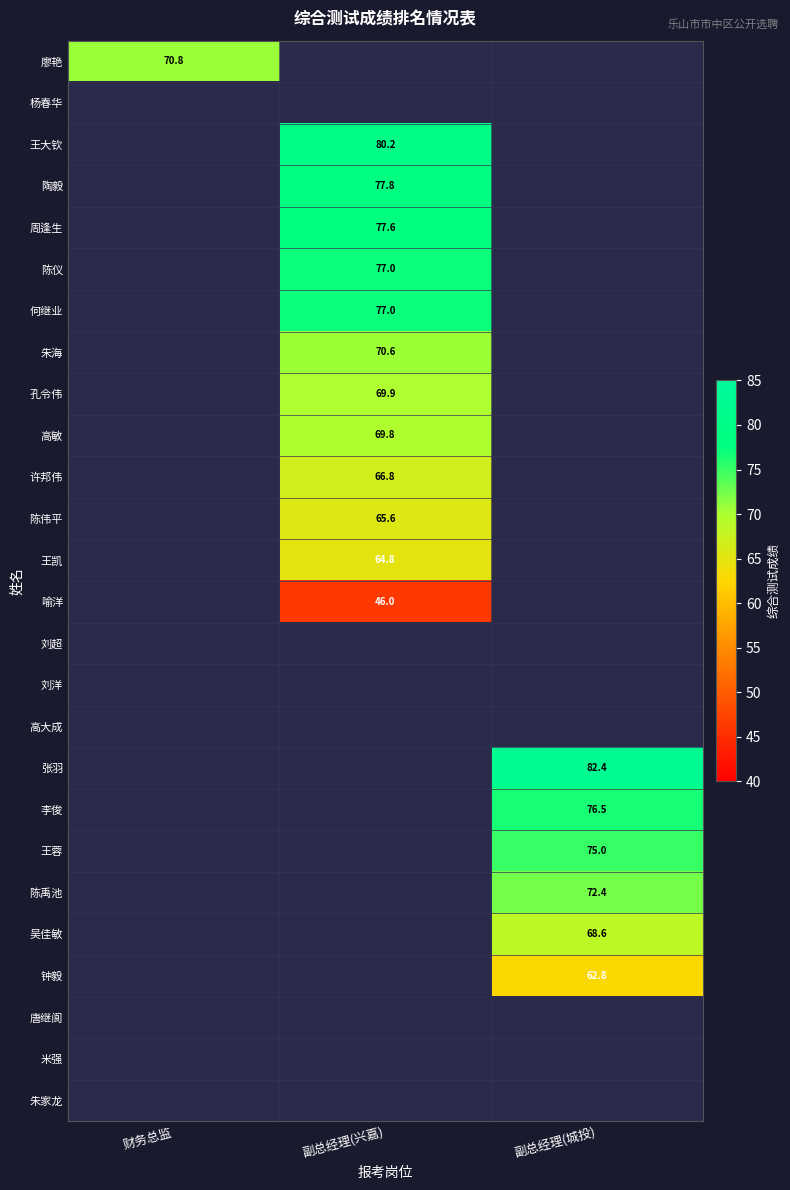

At which category is the sum across all series the highest?

副总经理(兴嘉)